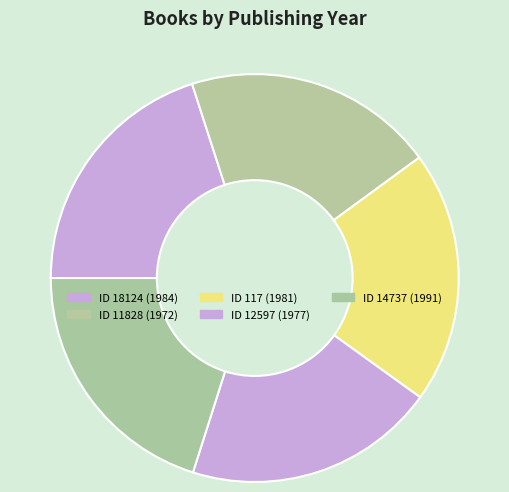

To the nearest percent, what is the average slice percentage?

20%